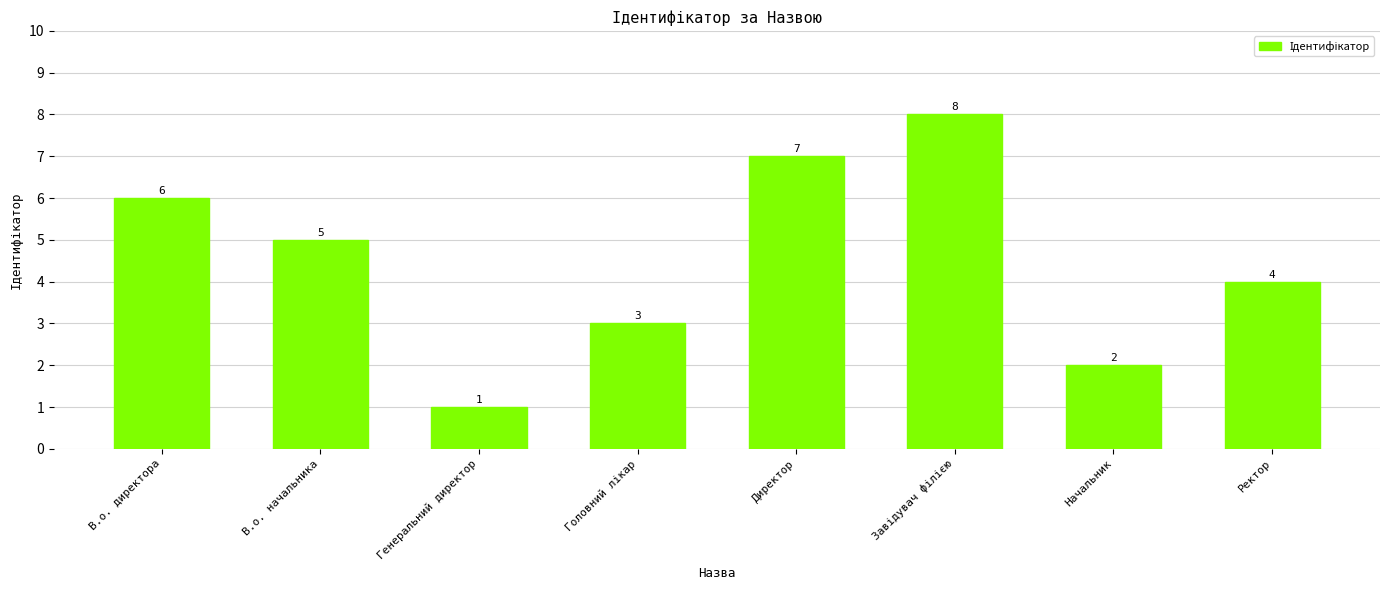

Which has a higher value, В.о. директора or В.о. начальника?

В.о. директора